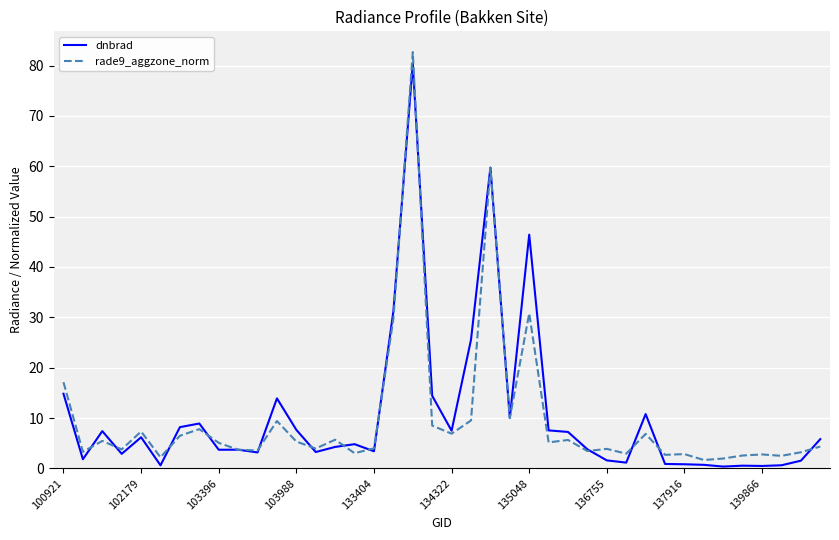

What is the highest value of the dnbrad series?

80.4